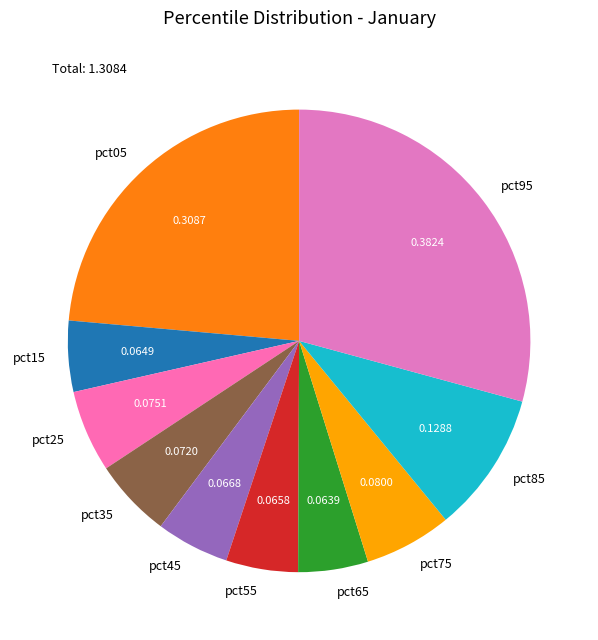

Does pct85 account for over 50% of the chart?

No